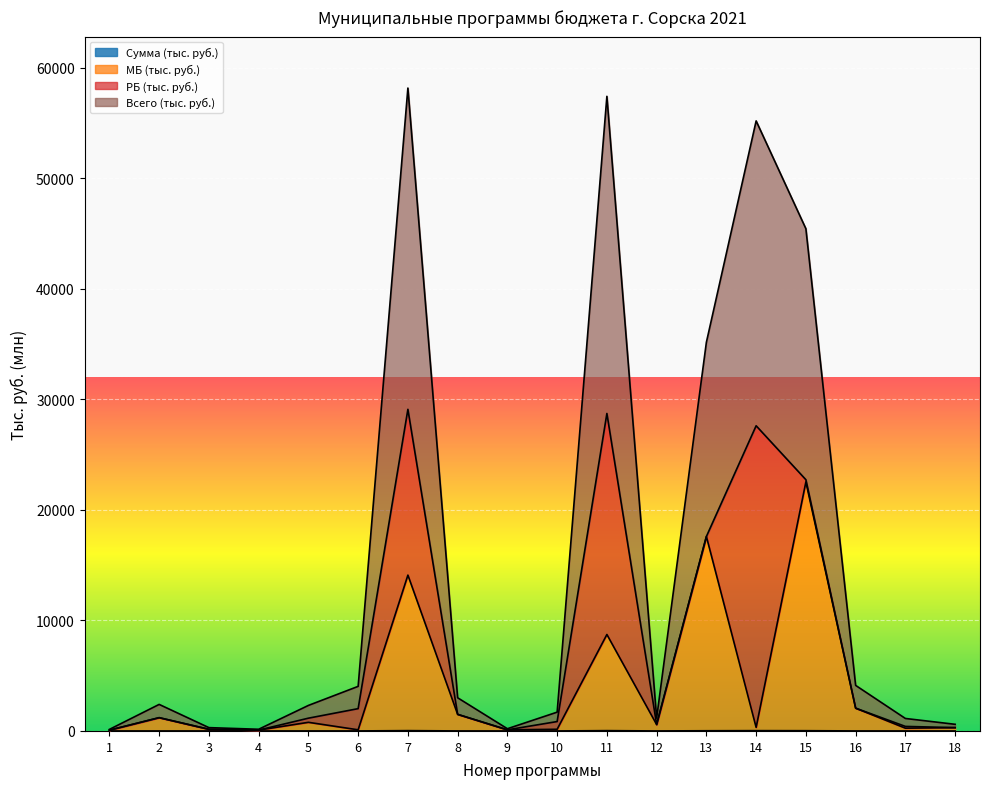

True or false: Всего (тыс. руб.) and Сумма (тыс. руб.) intersect in this chart.

False